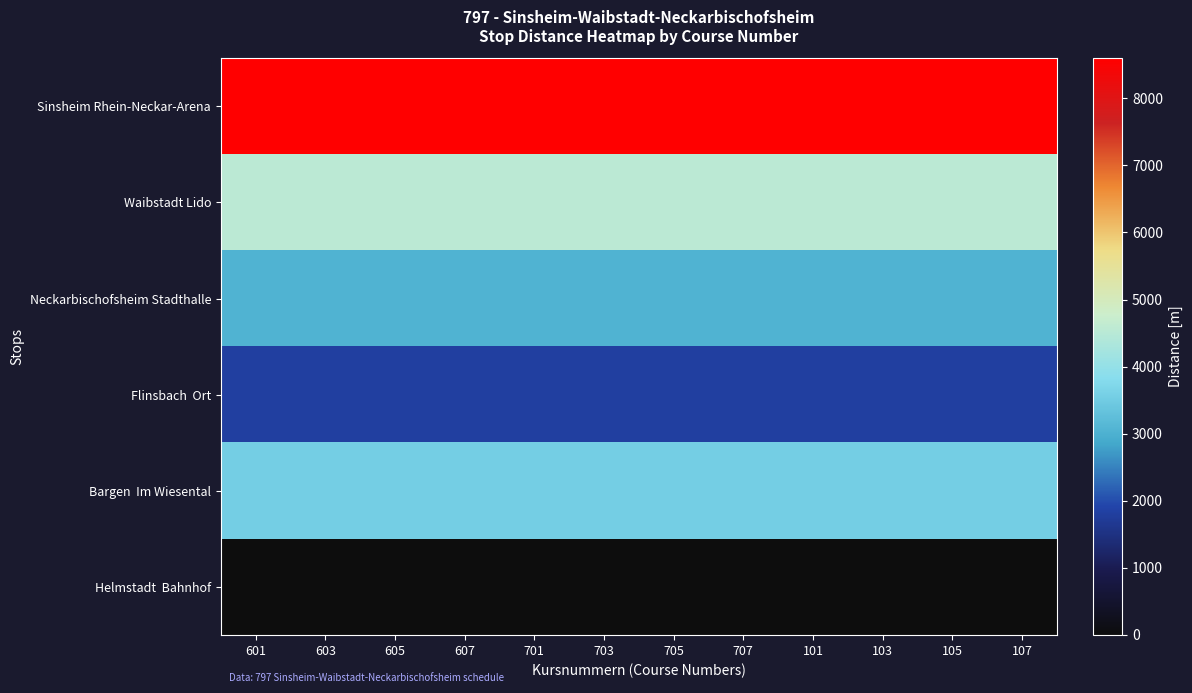

At which category does the chart reach its peak across all series?

601